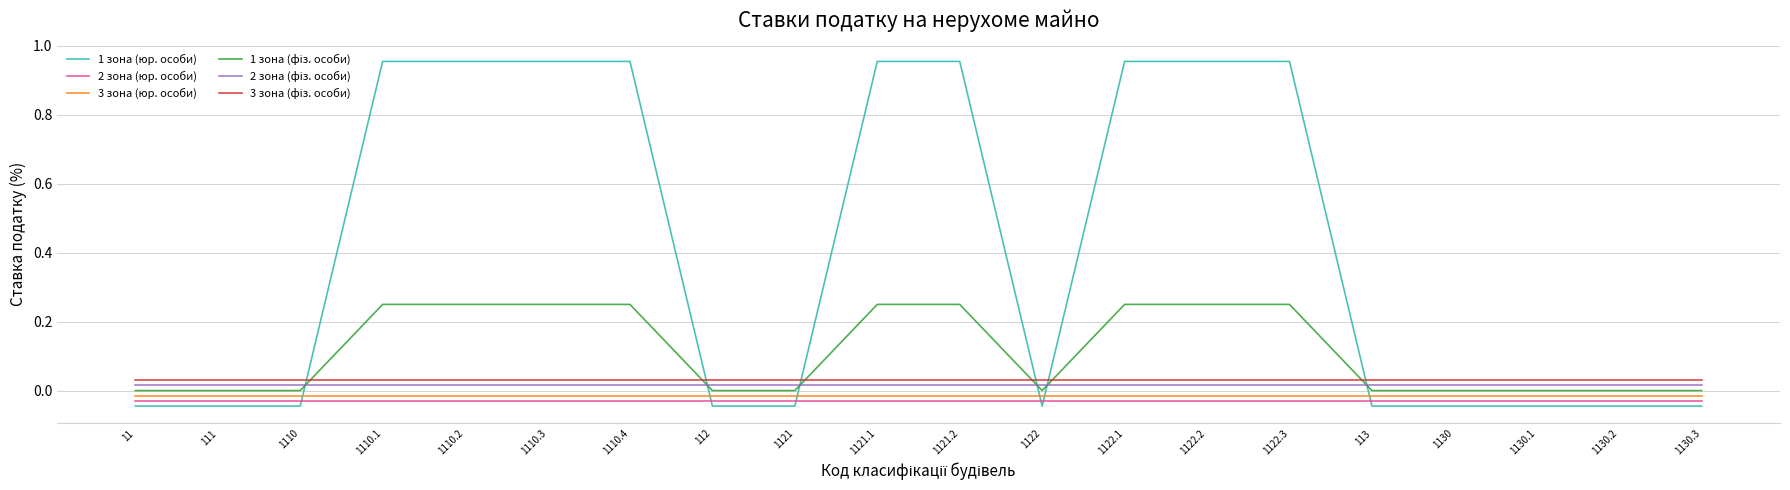

At which label does 1 зона (фіз. особи) reach its minimum?

11